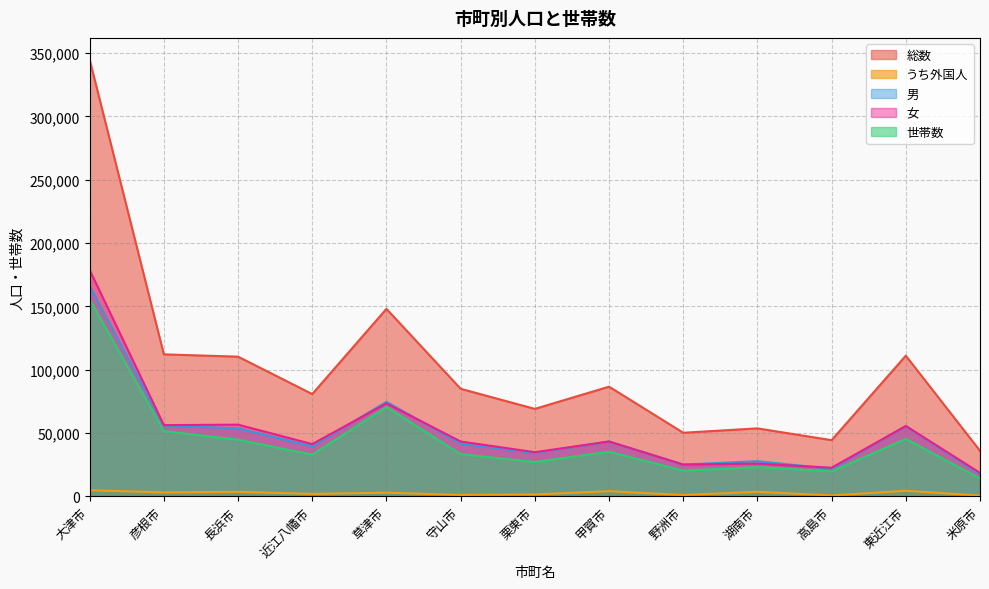

The 総数 series shows 17760 at 栗東市. True or false?

False